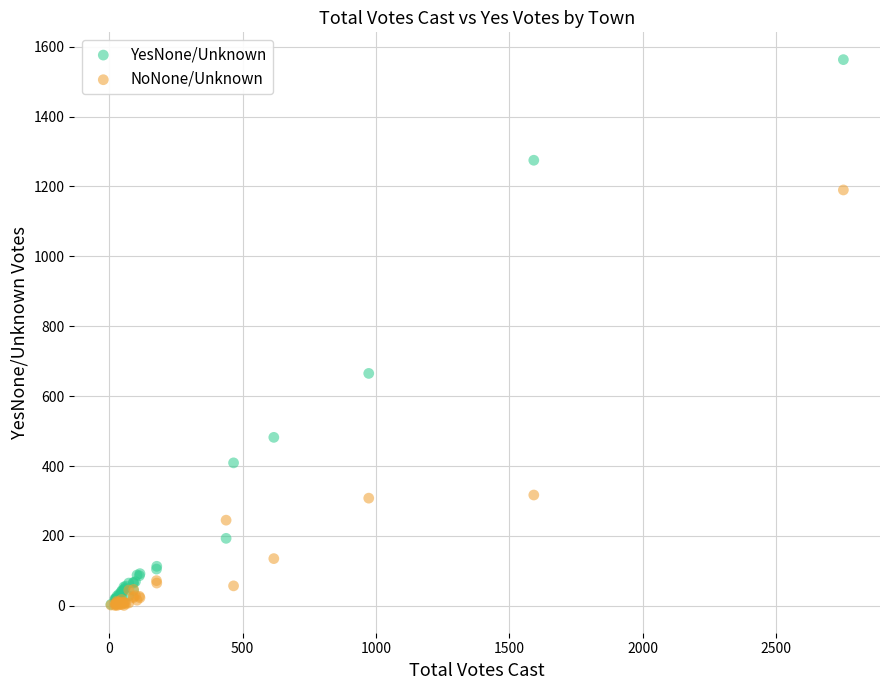

Which series has the widest spread of Y values?

YesNone/Unknown